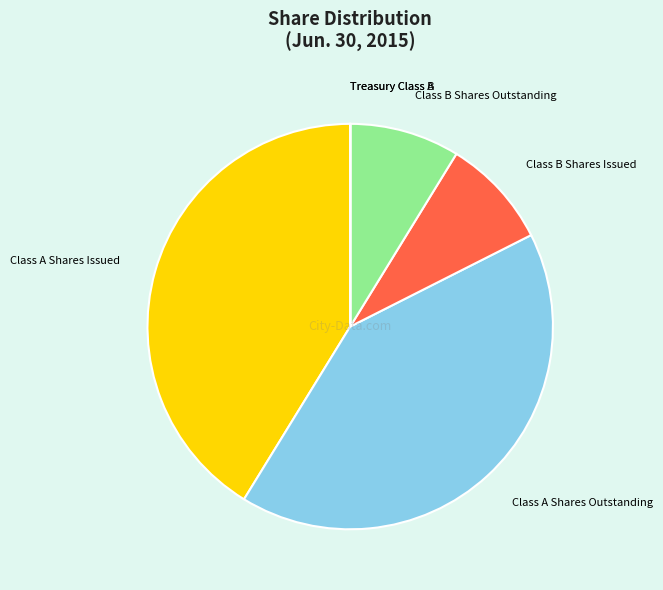

True or false: Class B Shares Outstanding accounts for 1% of the total.

False